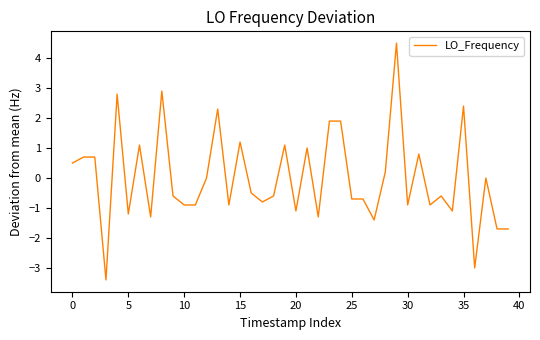

What is the minimum value shown in the chart?

-3.4